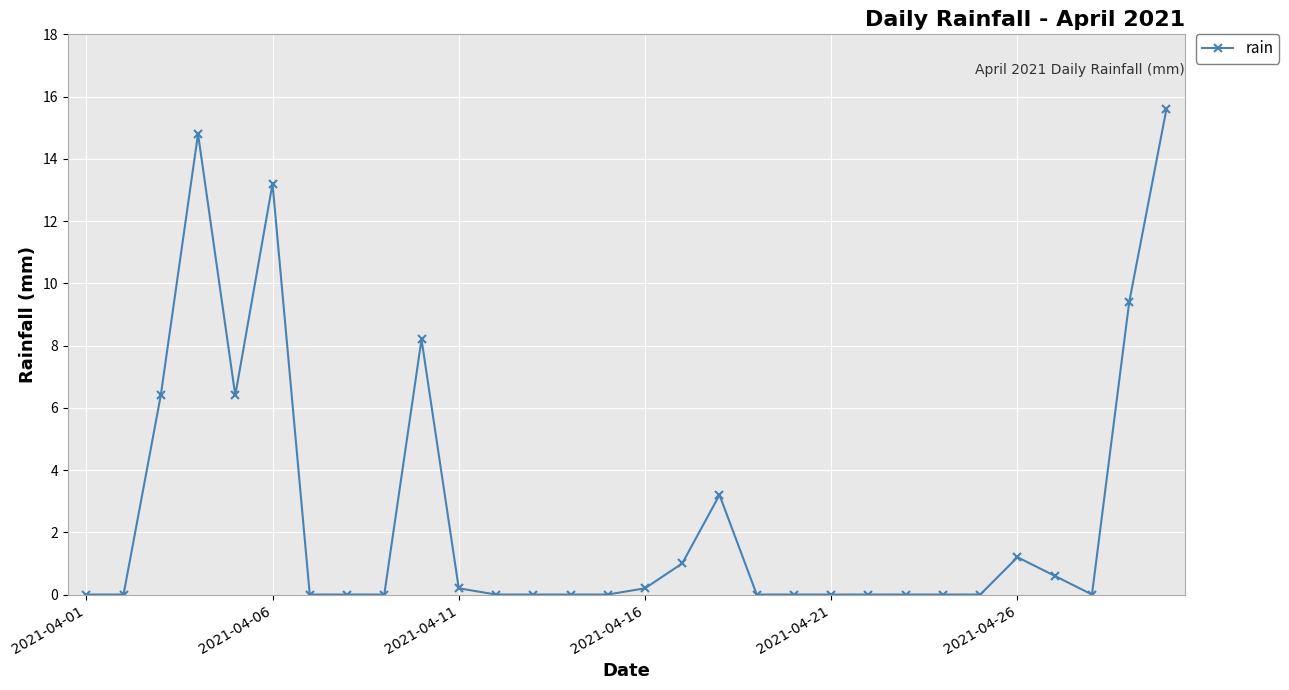

Does the chart have visible grid lines?

Yes